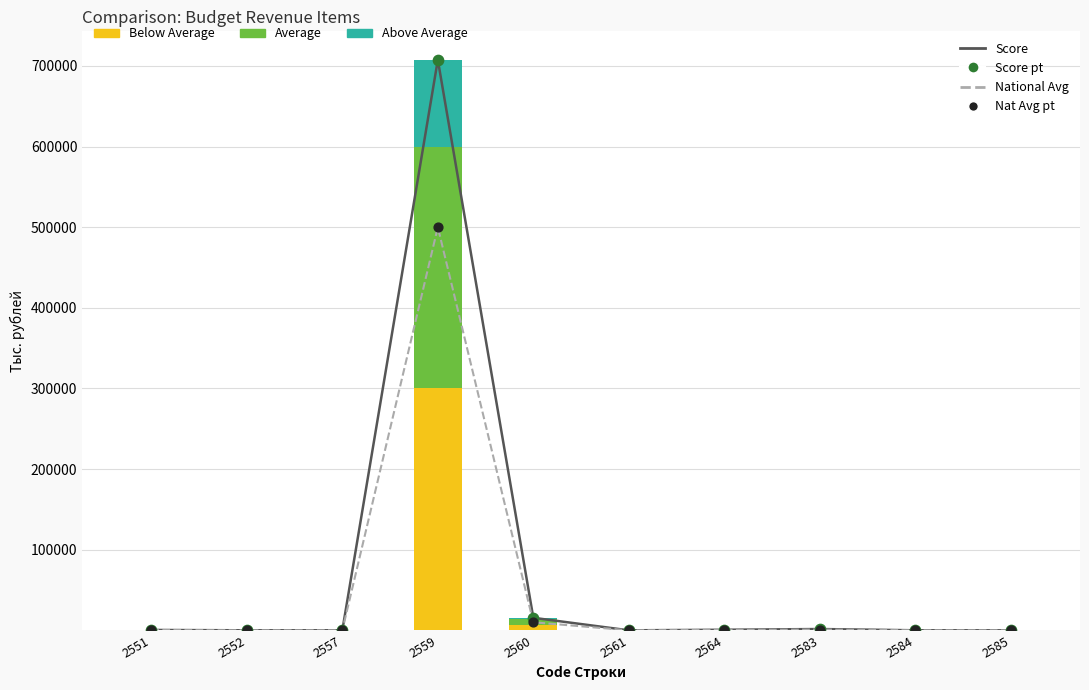

Which series has the largest Y range (max minus min)?

Score (fed. budget)